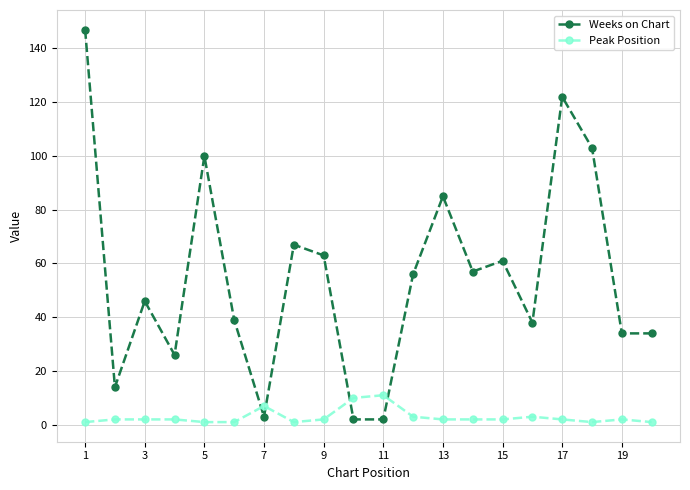

Which series has the widest spread of values?

Weeks on Chart